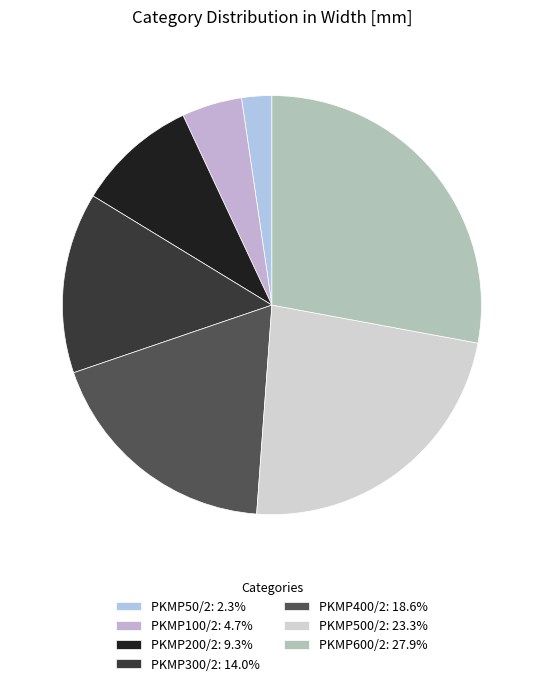

Count the number of slices in the pie.

7